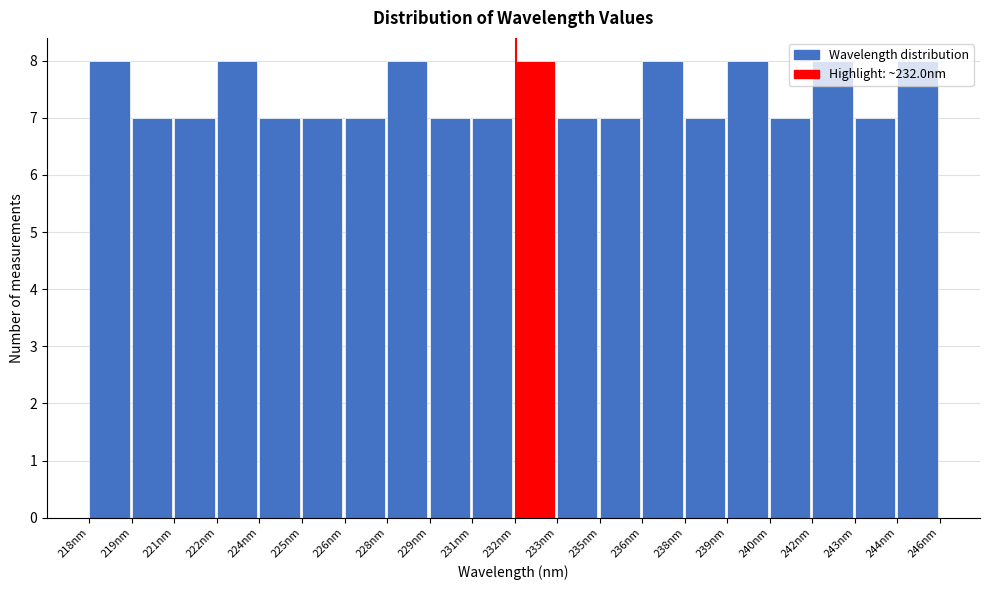

What is the smallest value displayed?

7